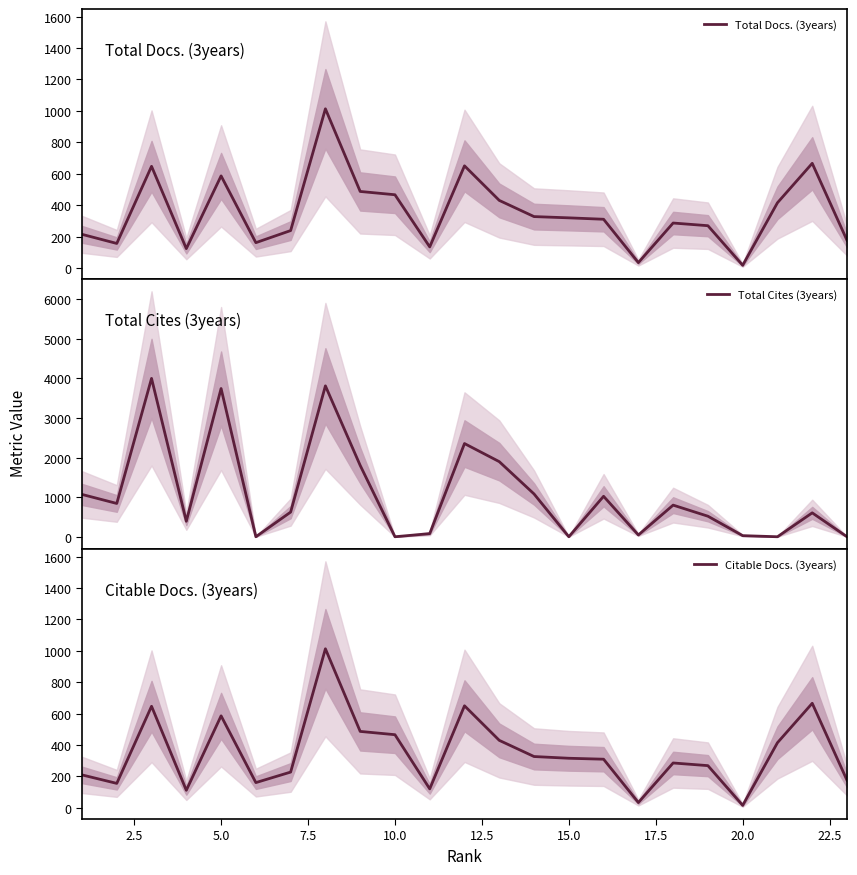

The value of Citable Docs. (3years) at 15.0 is 82. True or false?

False